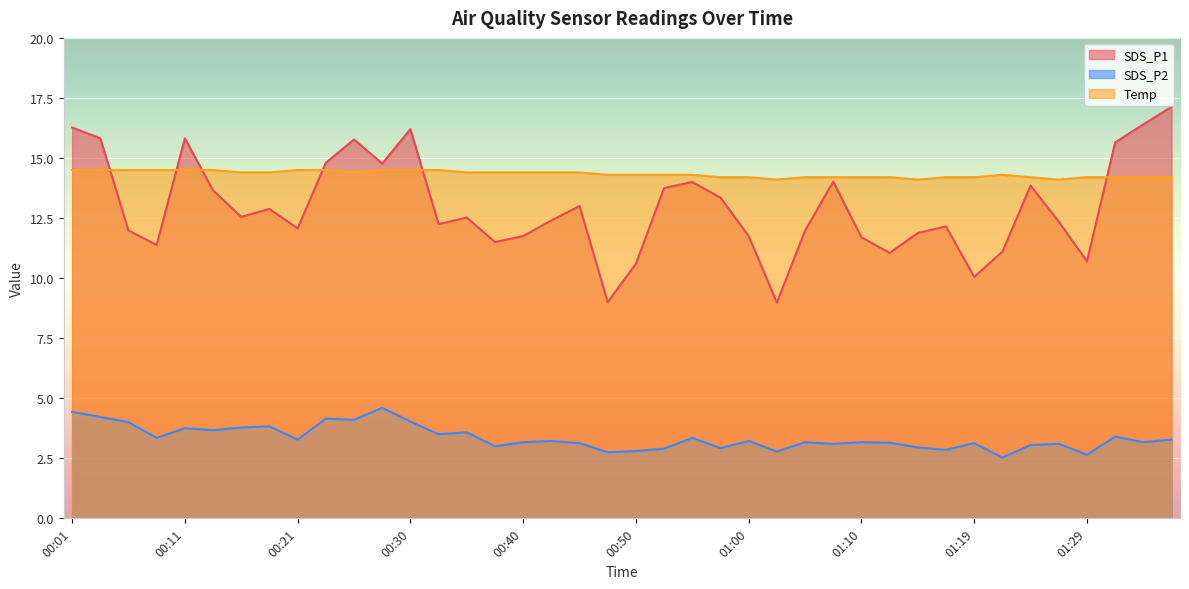

At which category does SDS_P2 reach its first local valley?

00:08